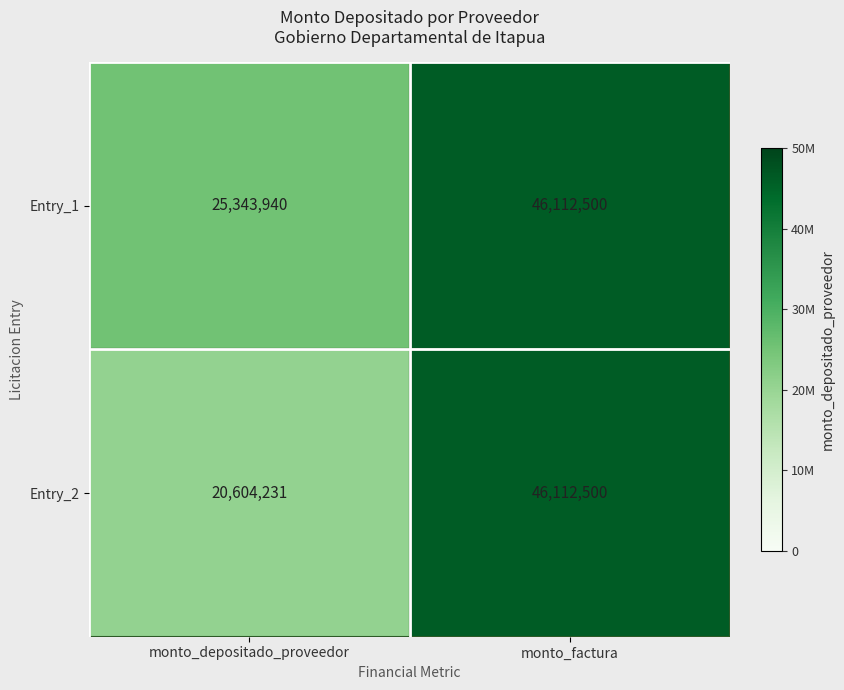

Which series has the widest spread of values?

Entry_2